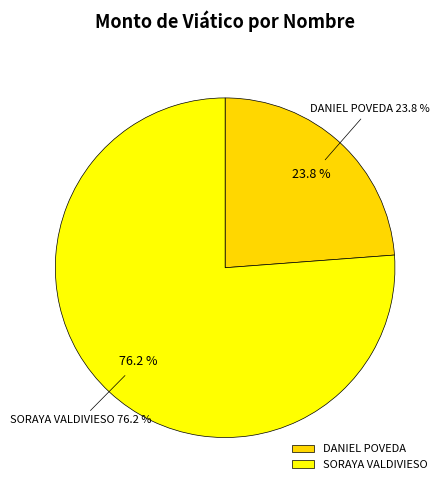

What is the change in value from DANIEL POVEDA to SORAYA VALDIVIESO?

+2200